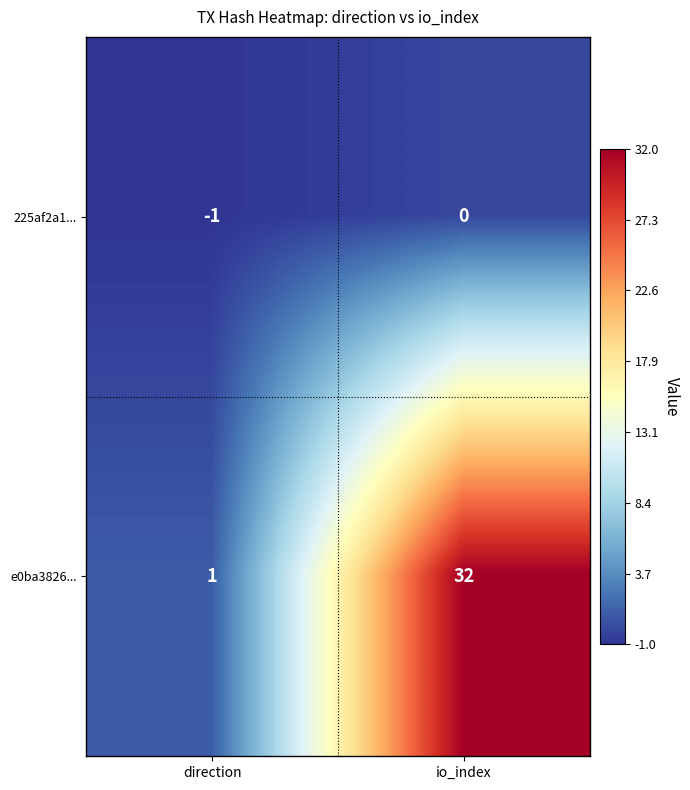

Reading right to left, transcribe all the data shown in this chart.

225af2a1...: io_index=0	direction=-1
e0ba3826...: io_index=32	direction=1